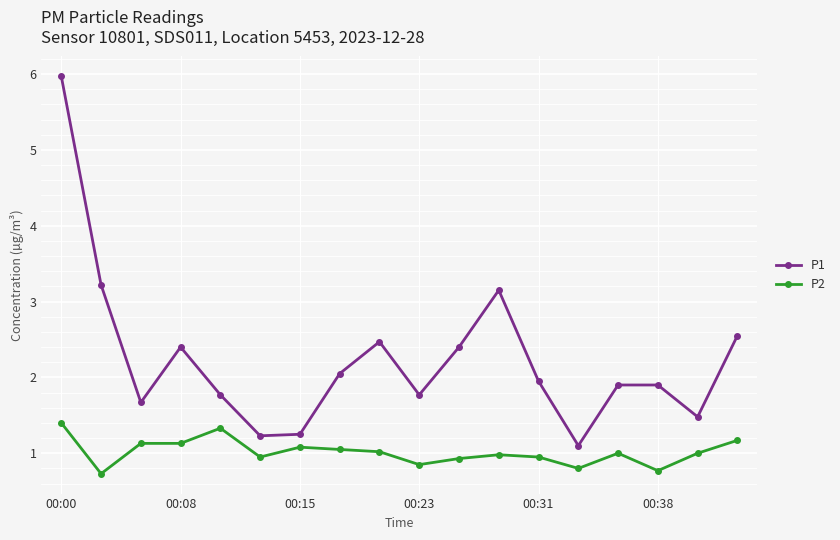

Which series has the largest range (max minus min)?

P1